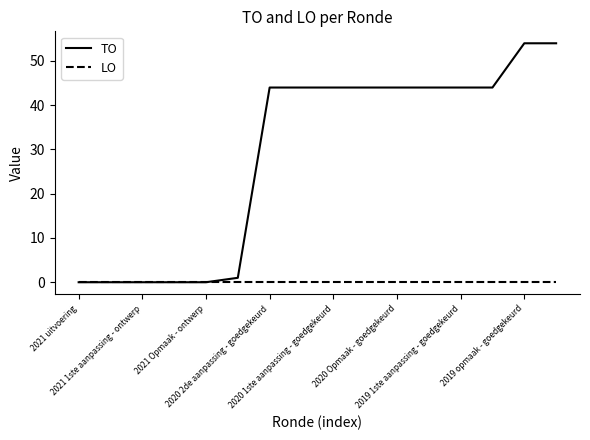

What is the difference between the maximum and minimum values in the TO series?

54